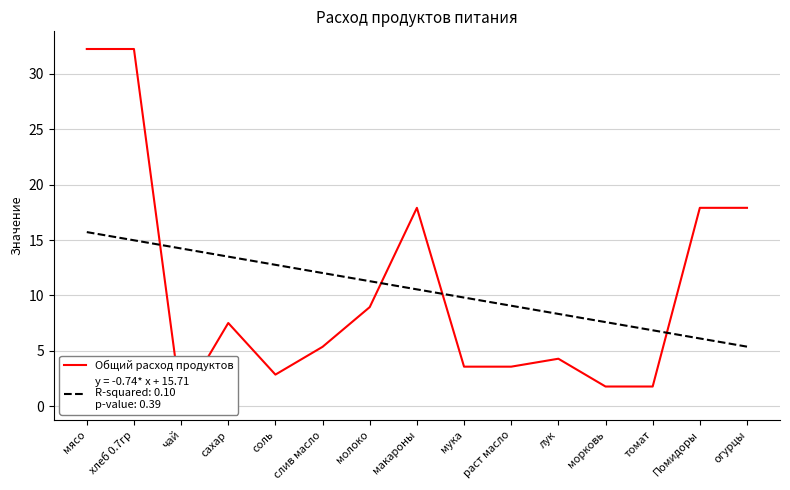

List the labels in order of value, largest first.

мясо, хлеб 0.7гр, макароны, Помидоры, огурцы, молоко, сахар, слив масло, лук, мука, раст масло, соль, морковь, томат, чай